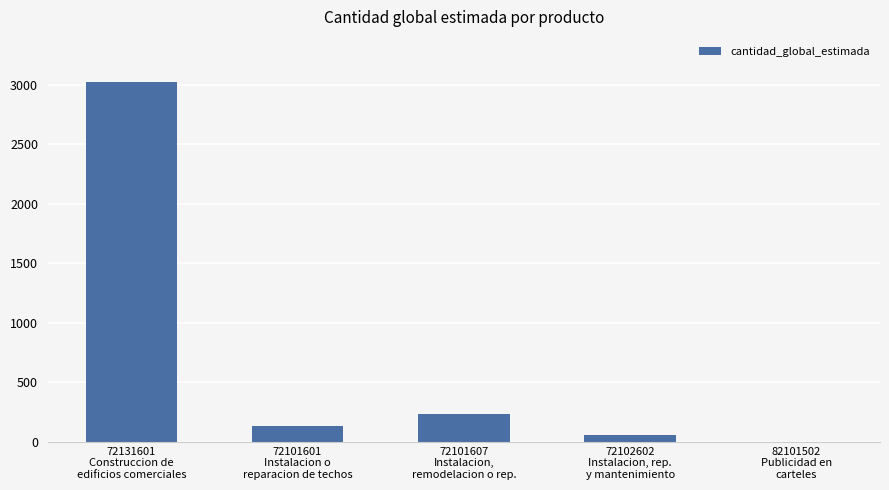

True or false: the data shows 238.0 at 72101607
Instalacion,
remodelacion o rep..

True